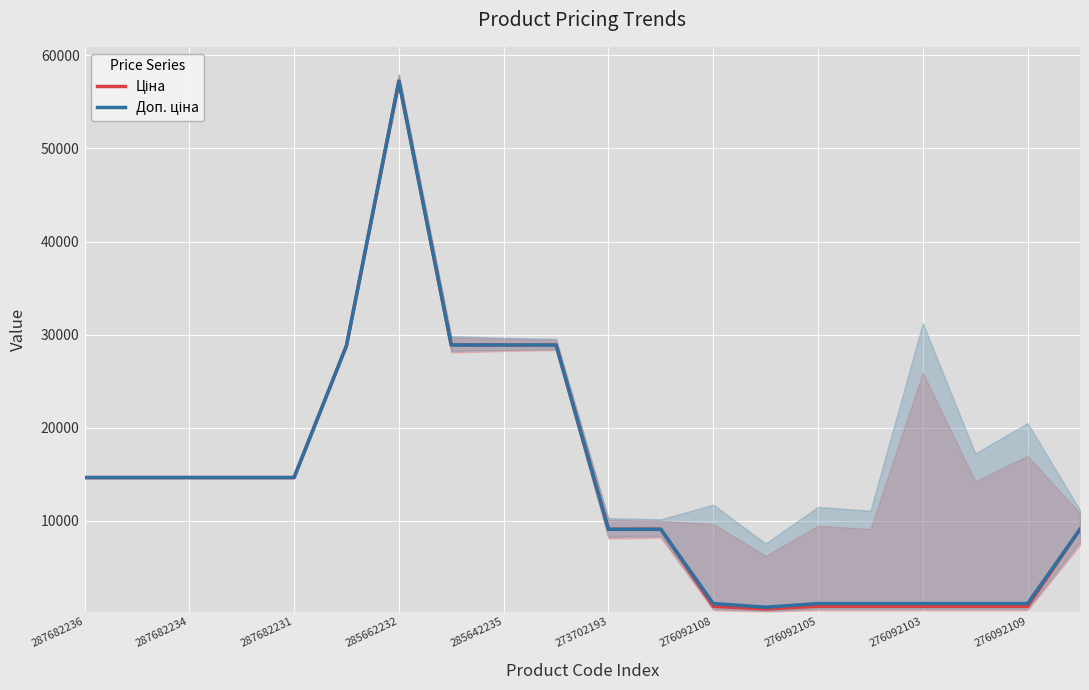

What value does the Доп. ціна series have at 15?

1114.0